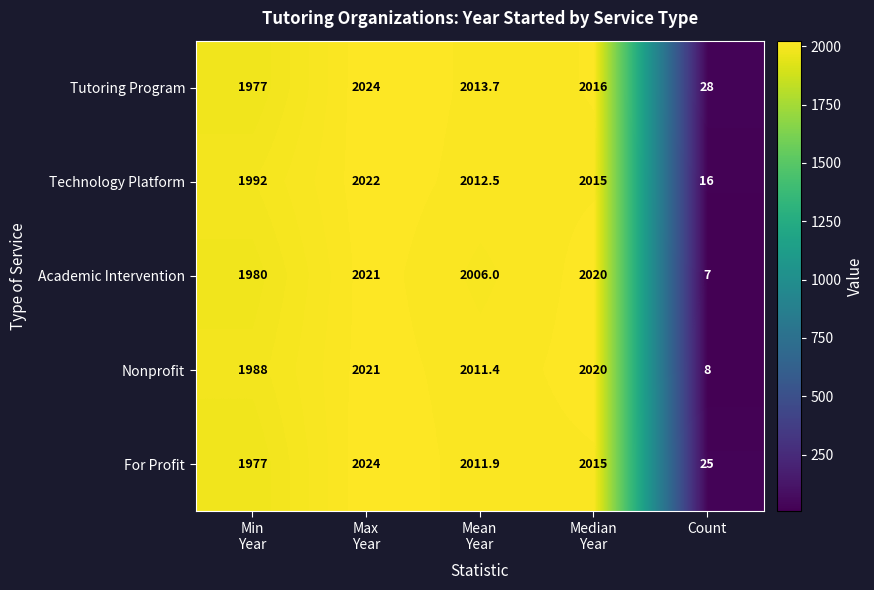

What is the difference between the maximum and minimum values in the Academic Intervention series?

2014.0